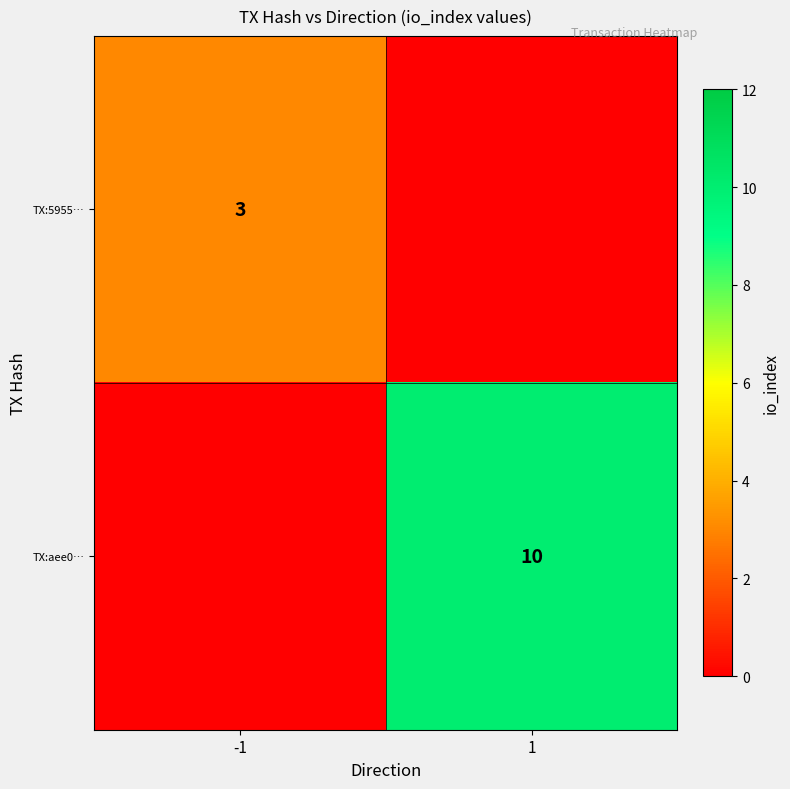

The TX:aee0… series shows 10 at 1. True or false?

True